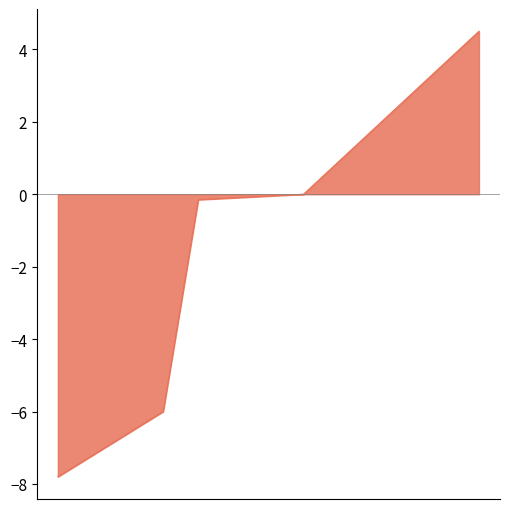

What is the smallest value displayed?

-7.8